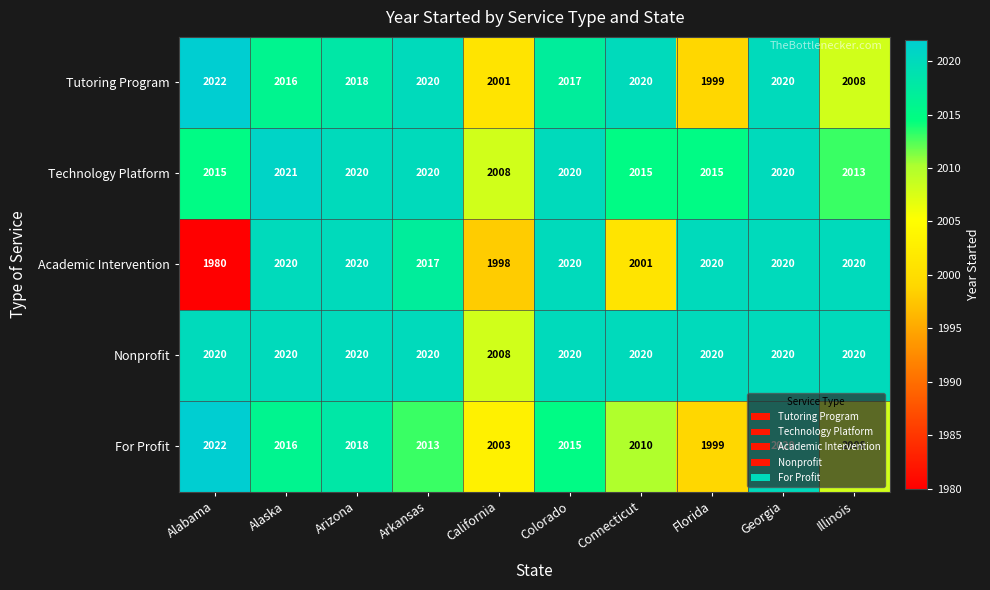

How many data points does each series have?

10